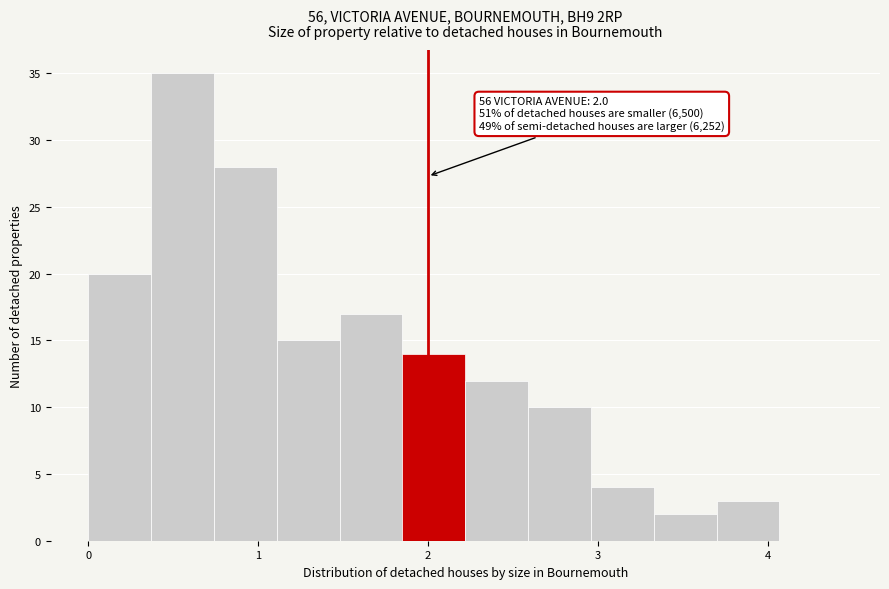

Around what value on the x-axis is the tallest bar? Give the approximate position of its centre, as read against the axis.

0.6